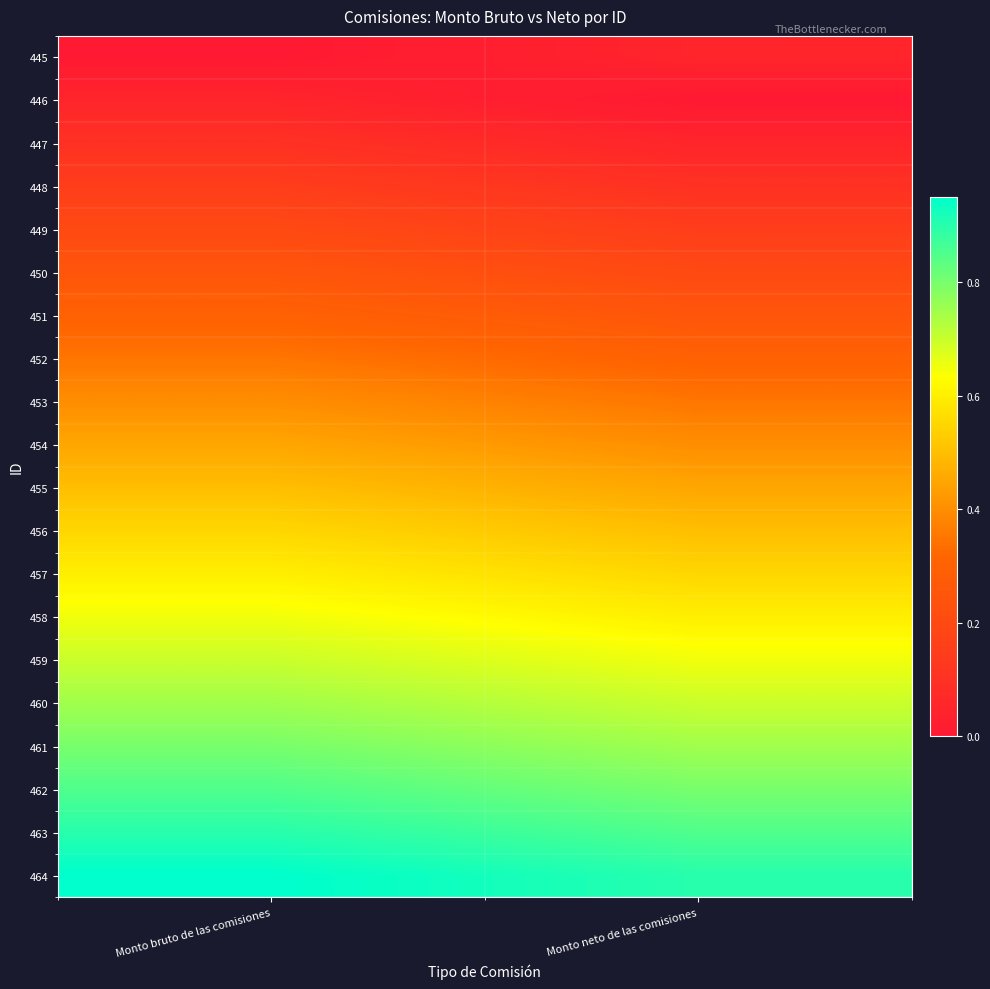

Rank the series by their maximum value, from highest to lowest.

464, 463, 462, 461, 460, 459, 458, 457, 456, 455, 454, 453, 452, 451, 450, 449, 448, 447, 445, 446